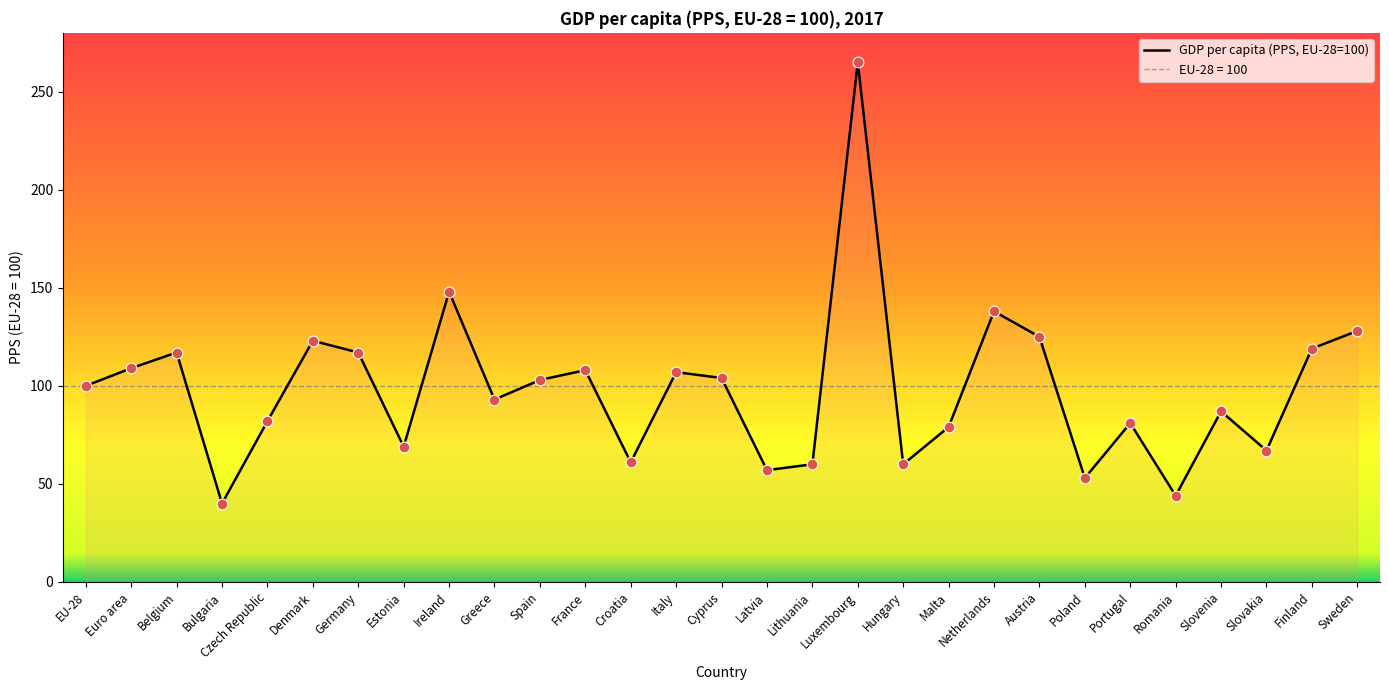

What is the change in value from Greece to Spain?

+10